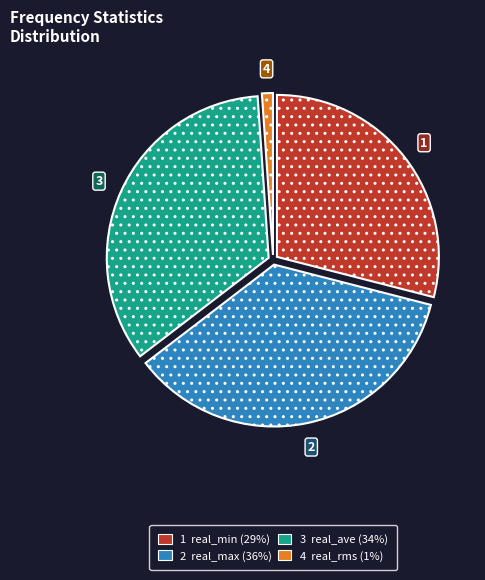

Is there any slice that represents more than half of the pie?

No